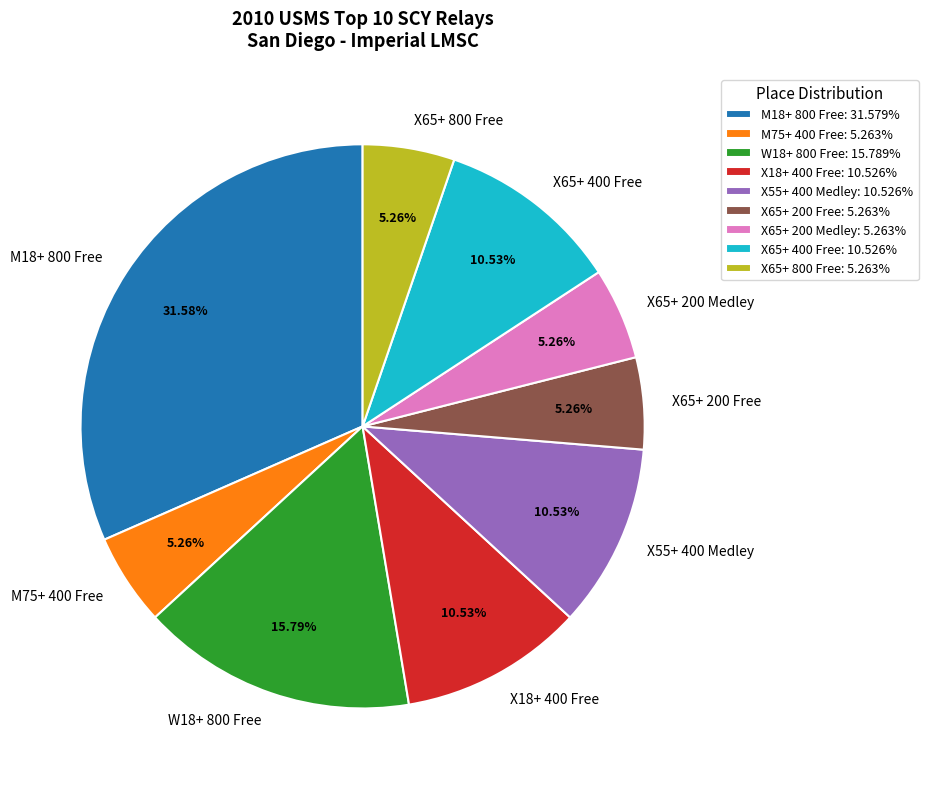

To the nearest percent, what is the difference between the largest and smallest slice percentages?

26%